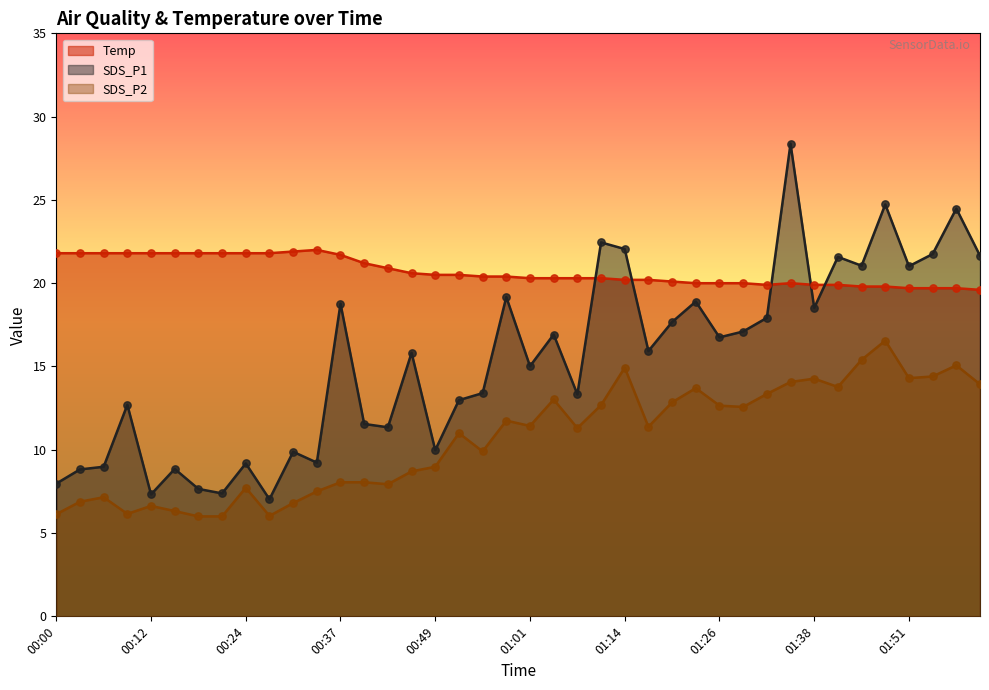

At how many categories does at least one series exceed 20?

35